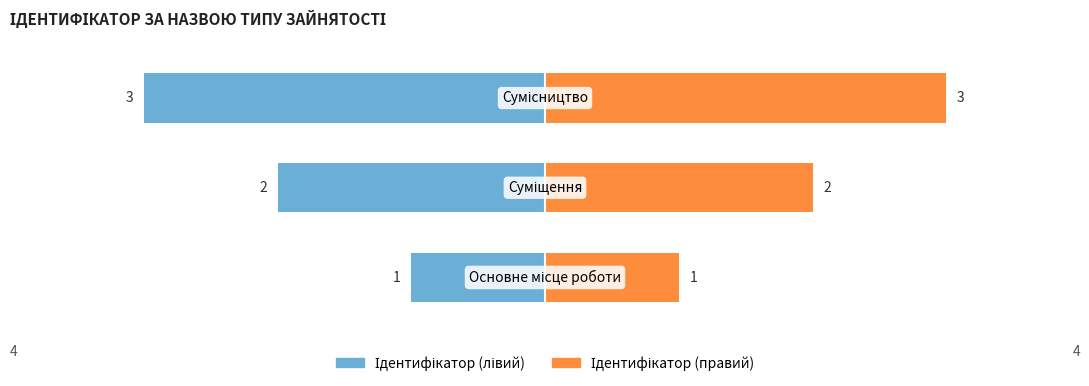

What is the sum of all Ідентифікатор (лівий) values?

-6